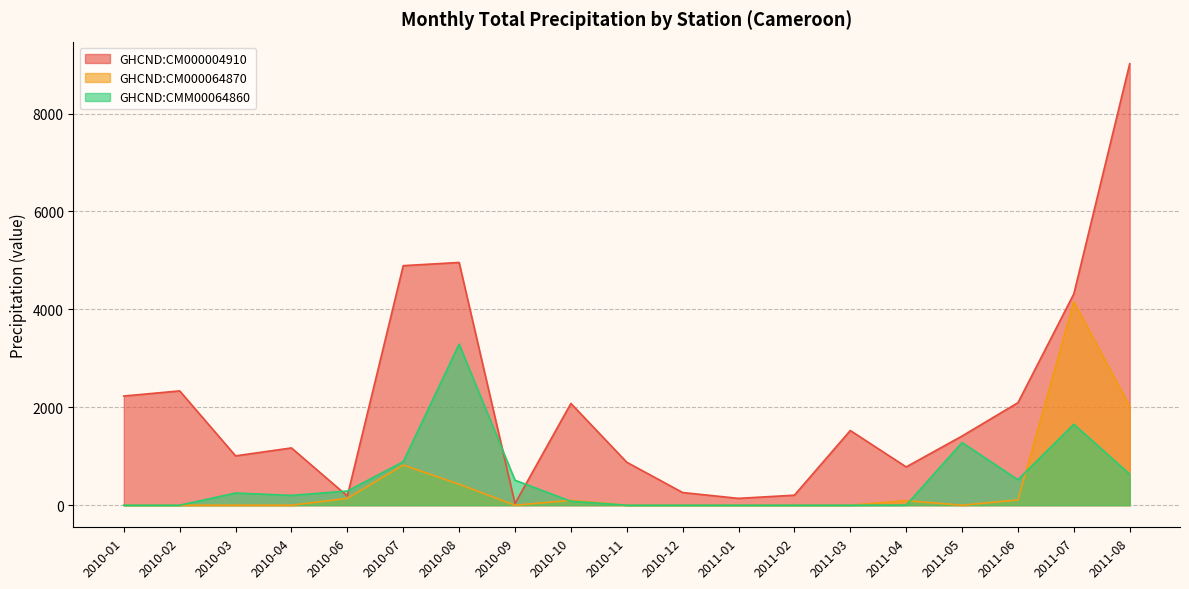

Which series has the largest range (max minus min)?

GHCND:CM000004910